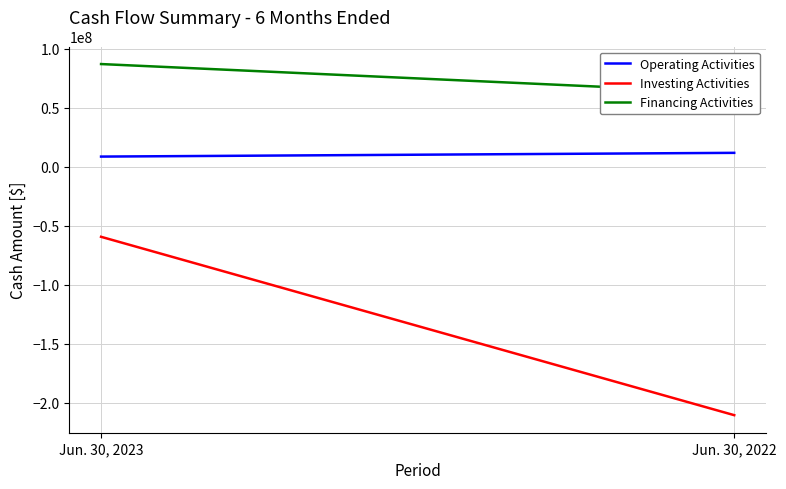

What is the sum of the Operating Activities values at Jun. 30, 2022 and Jun. 30, 2023?

20510000